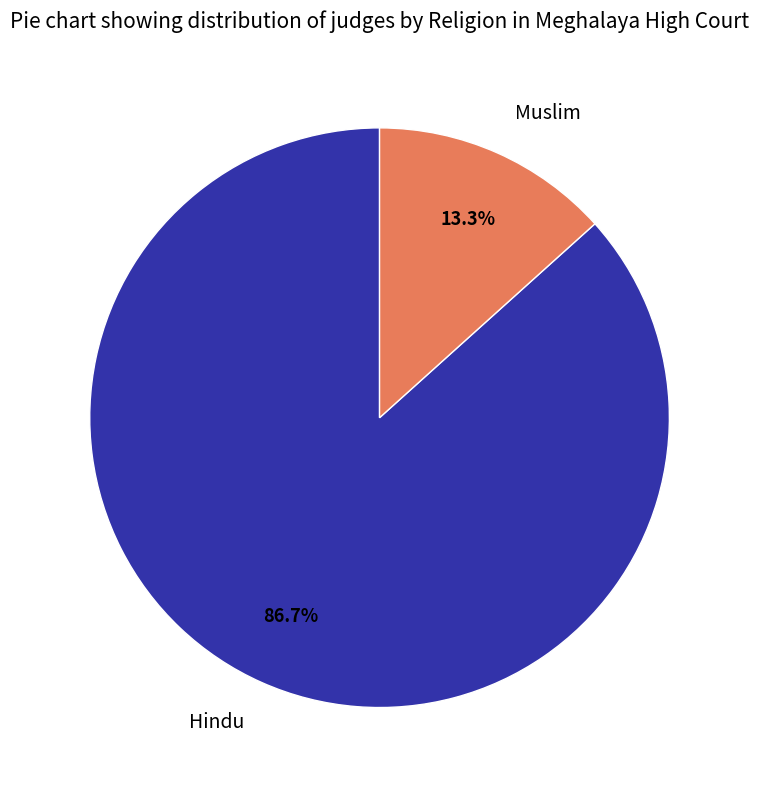

Which slice is the largest?

Hindu